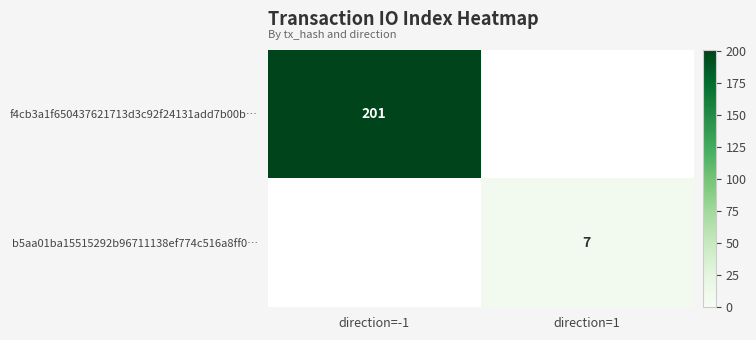

Is the value of f4cb3a1f650437621713d3c92f24131add7b00b… at direction=-1 greater than the value of b5aa01ba15515292b96711138ef774c516a8ff0… at direction=1?

Yes